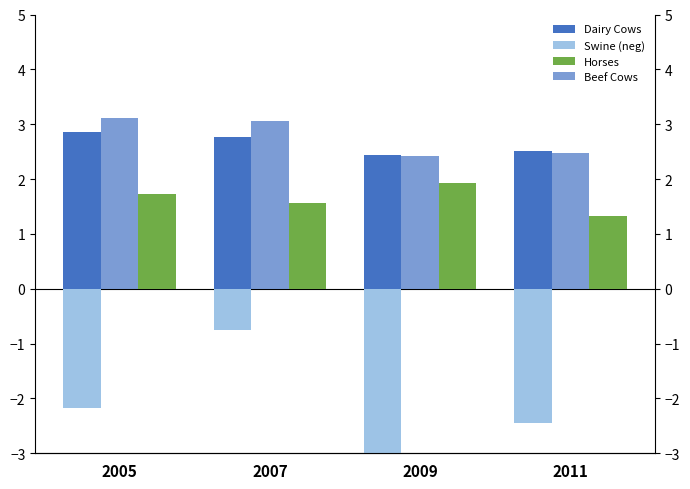

Reading left to right, transcribe all the data shown in this chart.

Dairy Cows: 2005=2.9	2007=2.8	2009=2.4	2011=2.5
Swine (neg): 2005=-2.2	2007=-0.8	2009=-3.1	2011=-2.4
Horses: 2005=1.7	2007=1.6	2009=1.9	2011=1.3
Beef Cows: 2005=3.1	2007=3.1	2009=2.4	2011=2.5